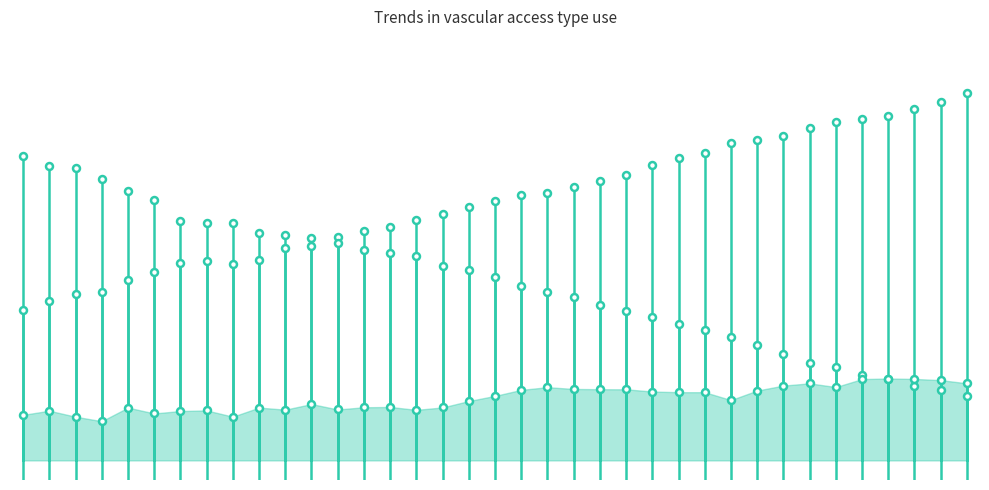

List the labels in order of AV fistula value, largest first.

36, 35, 34, 33, 32, 31, 30, 29, 28, 27, 26, 25, 24, 23, 22, 21, 20, 19, 18, 17, 16, 15, 14, 13, 12, 11, 10, 9, 7, 6, 8, 5, 4, 3, 2, 1, 0